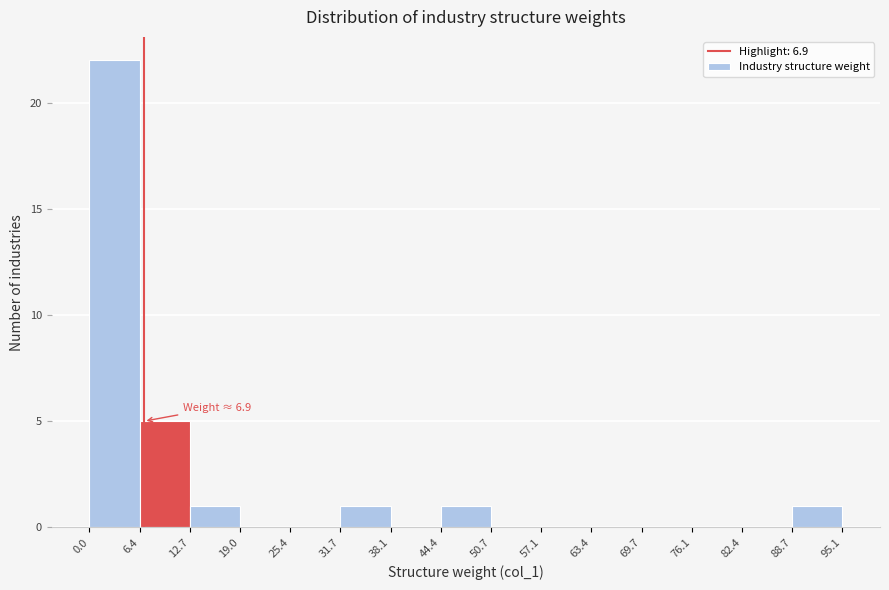

Over which range of the x-axis is the bar tallest?

0.0 to 6.4